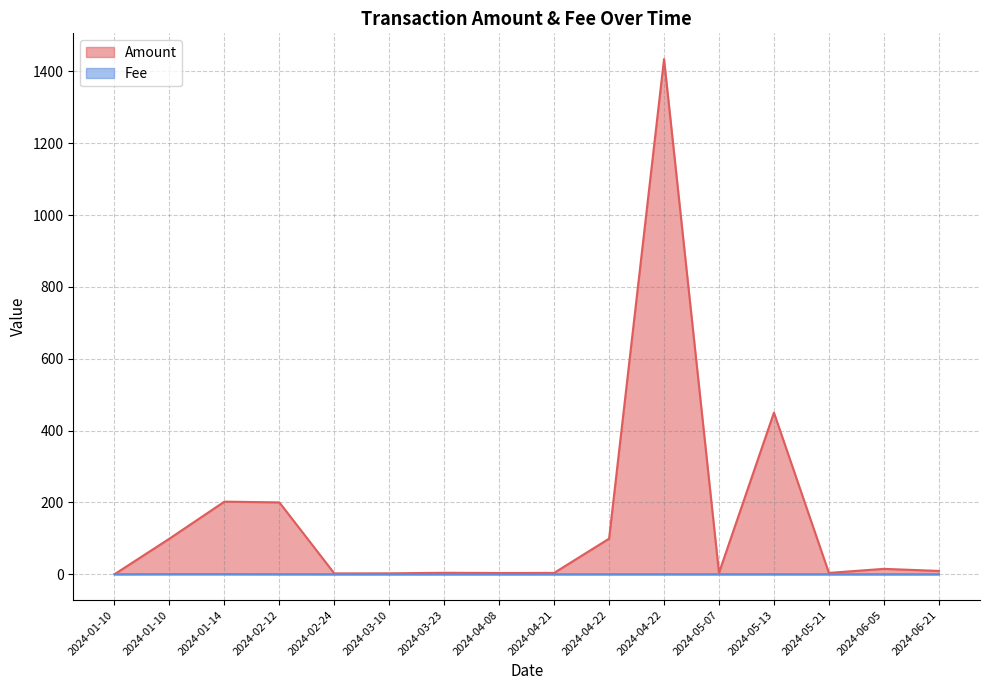

What is the total value across all series at 2024-04-22?

99.1